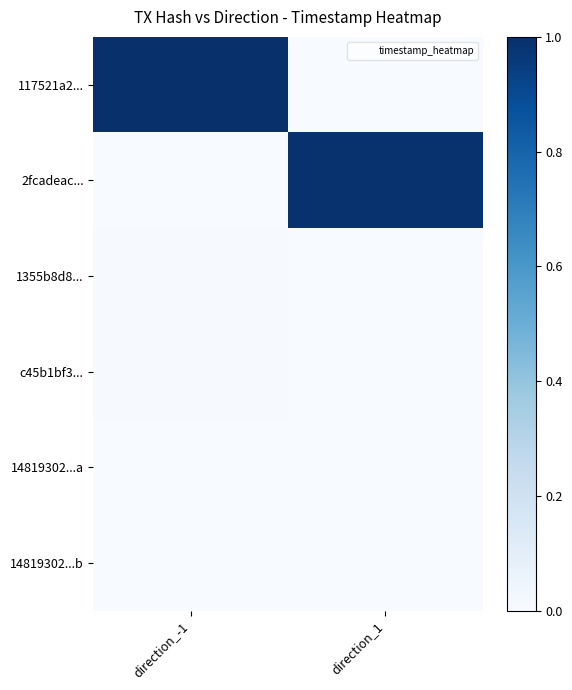

Reading left to right, list all the values displayed in this chart.

117521a2...: direction_-1=1.0	direction_1=0.0
2fcadeac...: direction_-1=0.0	direction_1=1.0
1355b8d8...: direction_-1=0.0	direction_1=0.0
c45b1bf3...: direction_-1=0.0	direction_1=0.0
14819302...a: direction_-1=0.0	direction_1=0.0
14819302...b: direction_-1=0.0	direction_1=0.0